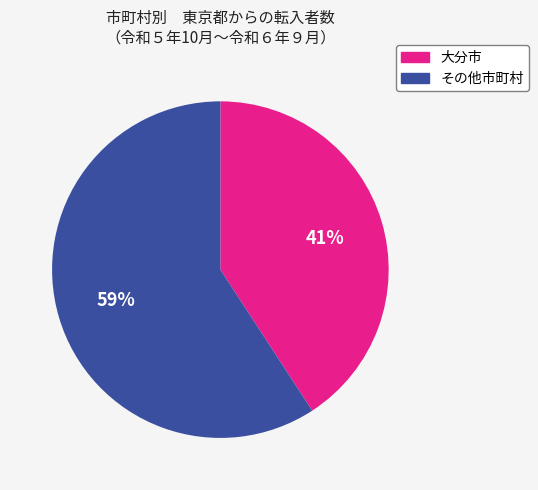

How many segments does this pie chart have?

2